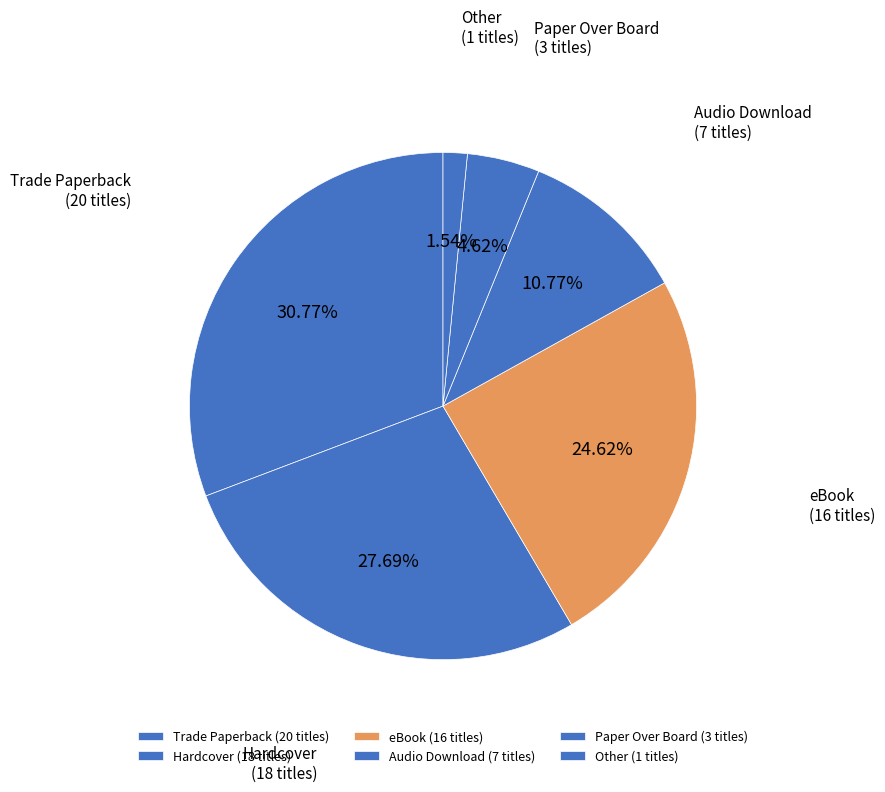

What is the ratio of the value at eBook (16 titles) to the value at Hardcover (18 titles)?

0.9